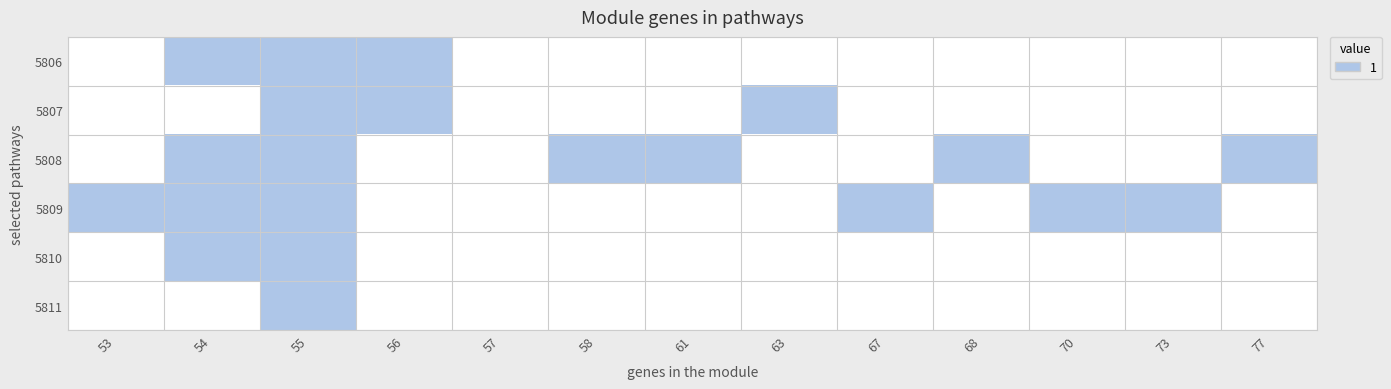

At which category is the sum across all series the highest?

55